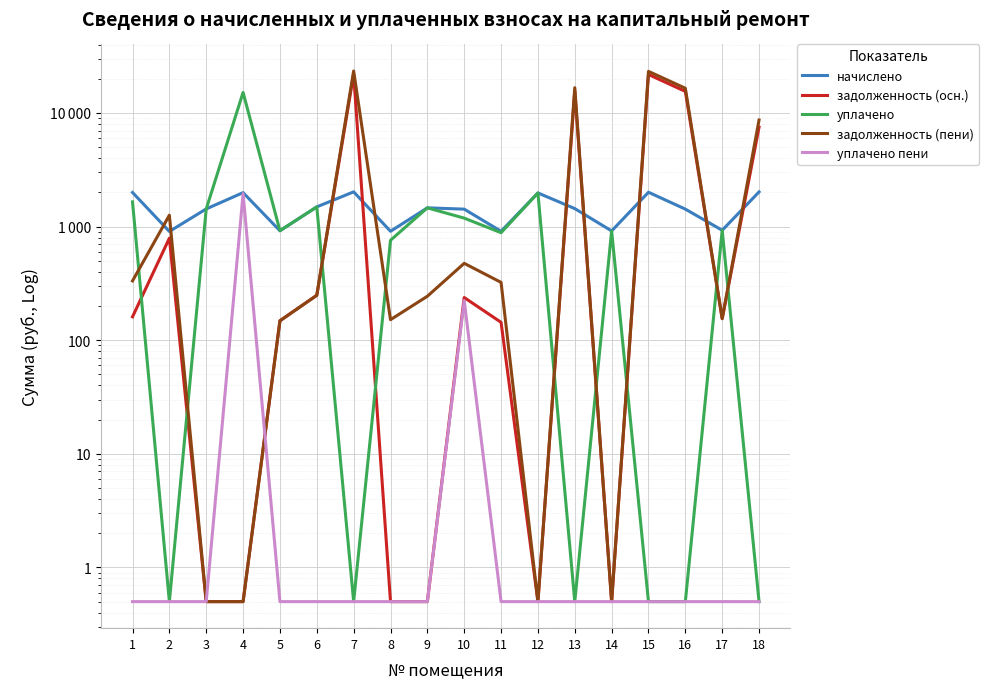

Where is the first local minimum for задолженность (осн.)?

12